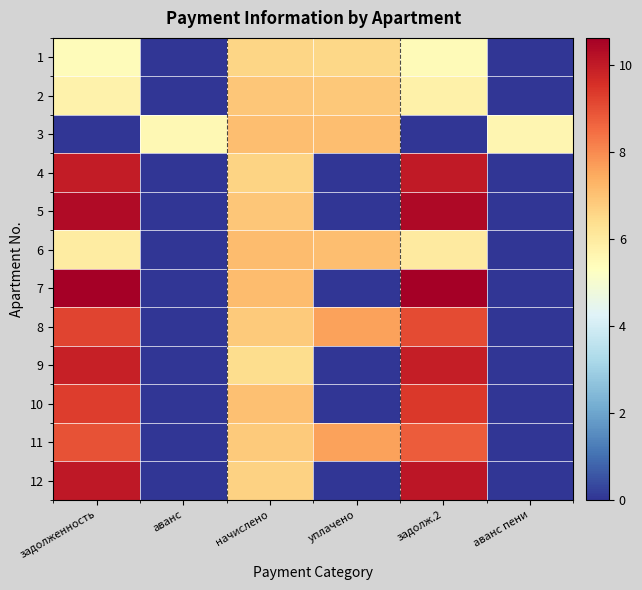

Reading left to right, what are all the values shown in this chart?

1: задолженность=5.4	аванс=0.0	начислено=6.6	уплачено=6.5	задолж.2=5.5	аванс пени=0.0
2: задолженность=5.7	аванс=0.0	начислено=6.9	уплачено=6.9	задолж.2=5.8	аванс пени=0.0
3: задолженность=0.0	аванс=5.6	начислено=7.1	уплачено=7.1	задолж.2=0.0	аванс пени=5.6
4: задолженность=10.0	аванс=0.0	начислено=6.6	уплачено=0.0	задолж.2=10.0	аванс пени=0.0
5: задолженность=10.4	аванс=0.0	начислено=6.9	уплачено=0.0	задолж.2=10.4	аванс пени=0.0
6: задолженность=5.9	аванс=0.0	начислено=7.1	уплачено=7.1	задолж.2=6.0	аванс пени=0.0
7: задолженность=10.6	аванс=0.0	начислено=7.1	уплачено=0.0	задолж.2=10.6	аванс пени=0.0
8: задолженность=9.2	аванс=0.0	начислено=6.8	уплачено=7.6	задолж.2=9.1	аванс пени=0.0
9: задолженность=9.9	аванс=0.0	начислено=6.4	уплачено=0.0	задолж.2=9.9	аванс пени=0.0
10: задолженность=9.3	аванс=0.0	начислено=7.0	уплачено=0.0	задолж.2=9.4	аванс пени=0.0
11: задолженность=8.9	аванс=0.0	начислено=6.8	уплачено=7.6	задолж.2=8.8	аванс пени=0.0
12: задолженность=10.1	аванс=0.0	начислено=6.6	уплачено=0.0	задолж.2=10.1	аванс пени=0.0